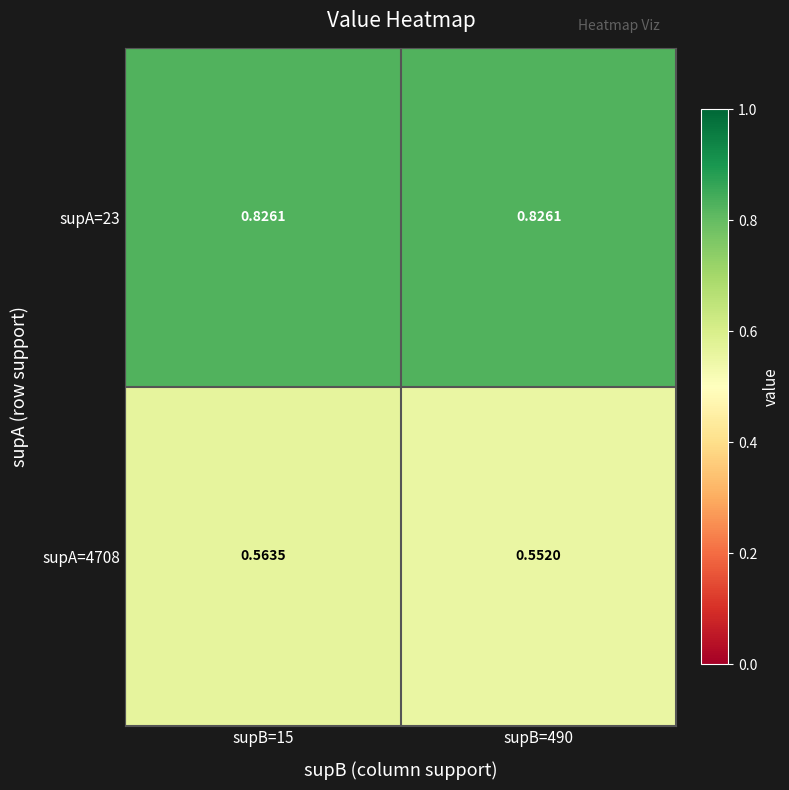

At how many categories does at least one series exceed 0?

2